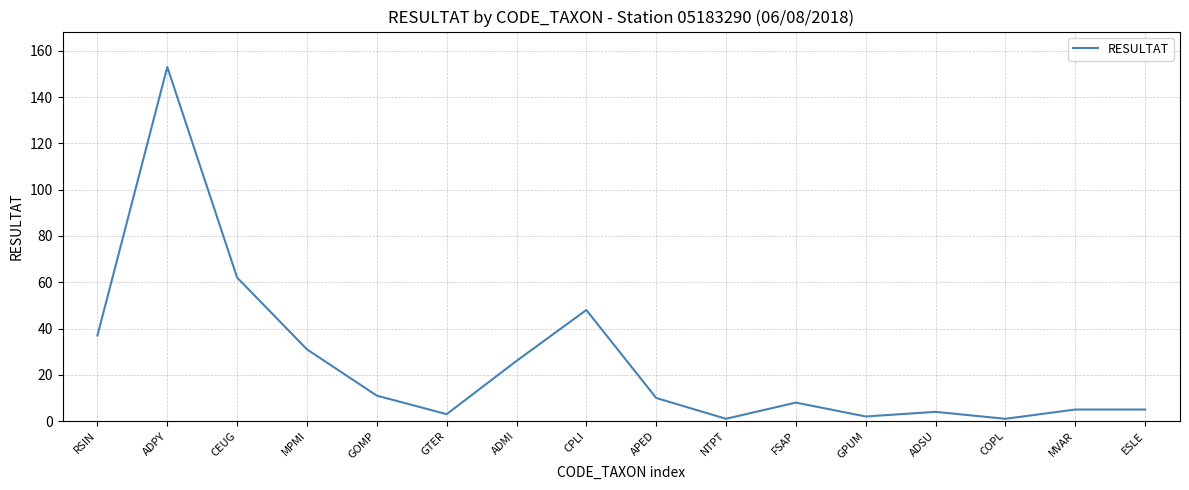

How many lines are shown in the chart?

1